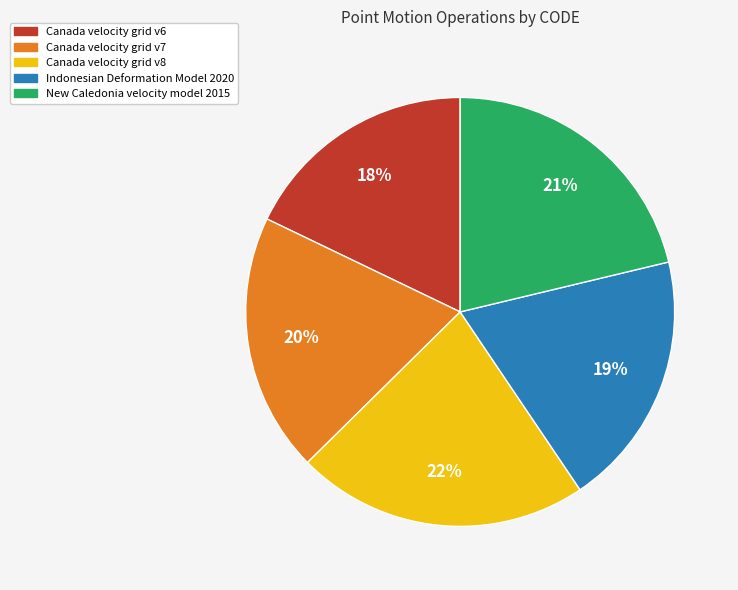

Is it true that New Caledonia velocity model 2015 is 31% of the pie?

False